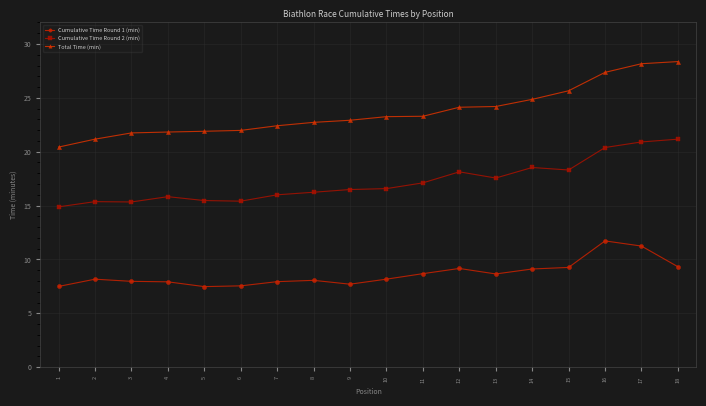

Which series has the largest total across all categories?

Total Time (min)